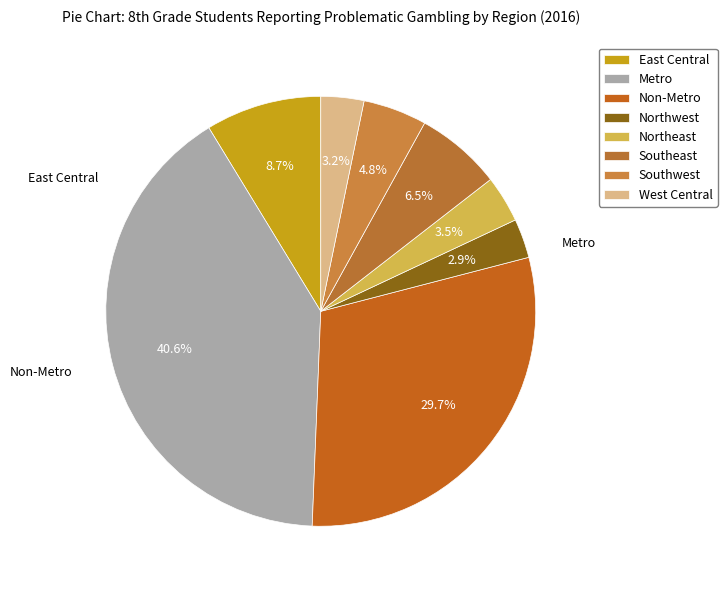

How many segments does this pie chart have?

8